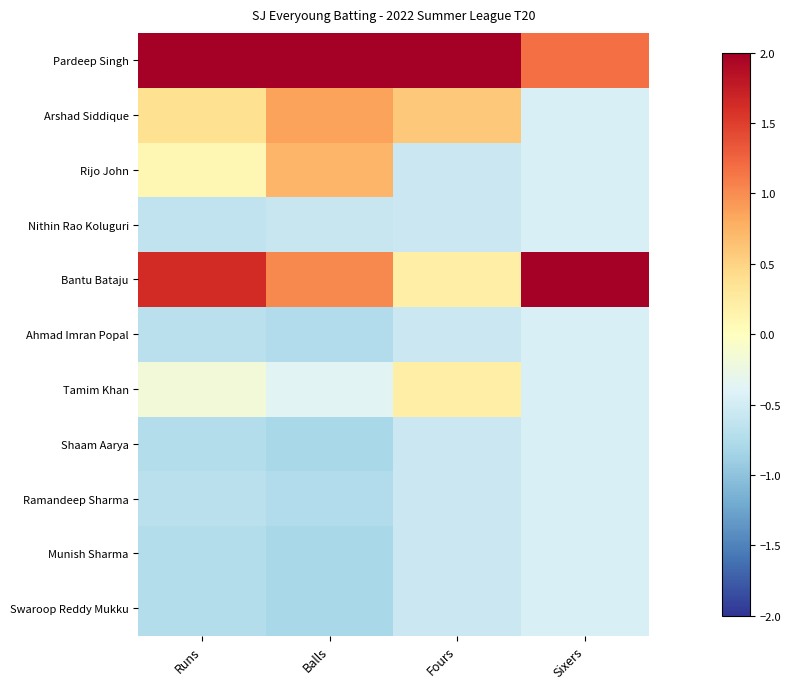

Reading left to right, extract all data points from this chart.

Pardeep Singh: Runs=2.3	Balls=2.3	Fours=2.9	Sixers=1.2
Arshad Siddique: Runs=0.4	Balls=0.9	Fours=0.6	Sixers=-0.4
Rijo John: Runs=0.1	Balls=0.7	Fours=-0.6	Sixers=-0.4
Nithin Rao Koluguri: Runs=-0.6	Balls=-0.6	Fours=-0.6	Sixers=-0.4
Bantu Bataju: Runs=1.6	Balls=1.0	Fours=0.2	Sixers=2.8
Ahmad Imran Popal: Runs=-0.7	Balls=-0.7	Fours=-0.6	Sixers=-0.4
Tamim Khan: Runs=-0.2	Balls=-0.4	Fours=0.2	Sixers=-0.4
Shaam Aarya: Runs=-0.7	Balls=-0.8	Fours=-0.6	Sixers=-0.4
Ramandeep Sharma: Runs=-0.7	Balls=-0.7	Fours=-0.6	Sixers=-0.4
Munish Sharma: Runs=-0.7	Balls=-0.8	Fours=-0.6	Sixers=-0.4
Swaroop Reddy Mukku: Runs=-0.7	Balls=-0.8	Fours=-0.6	Sixers=-0.4